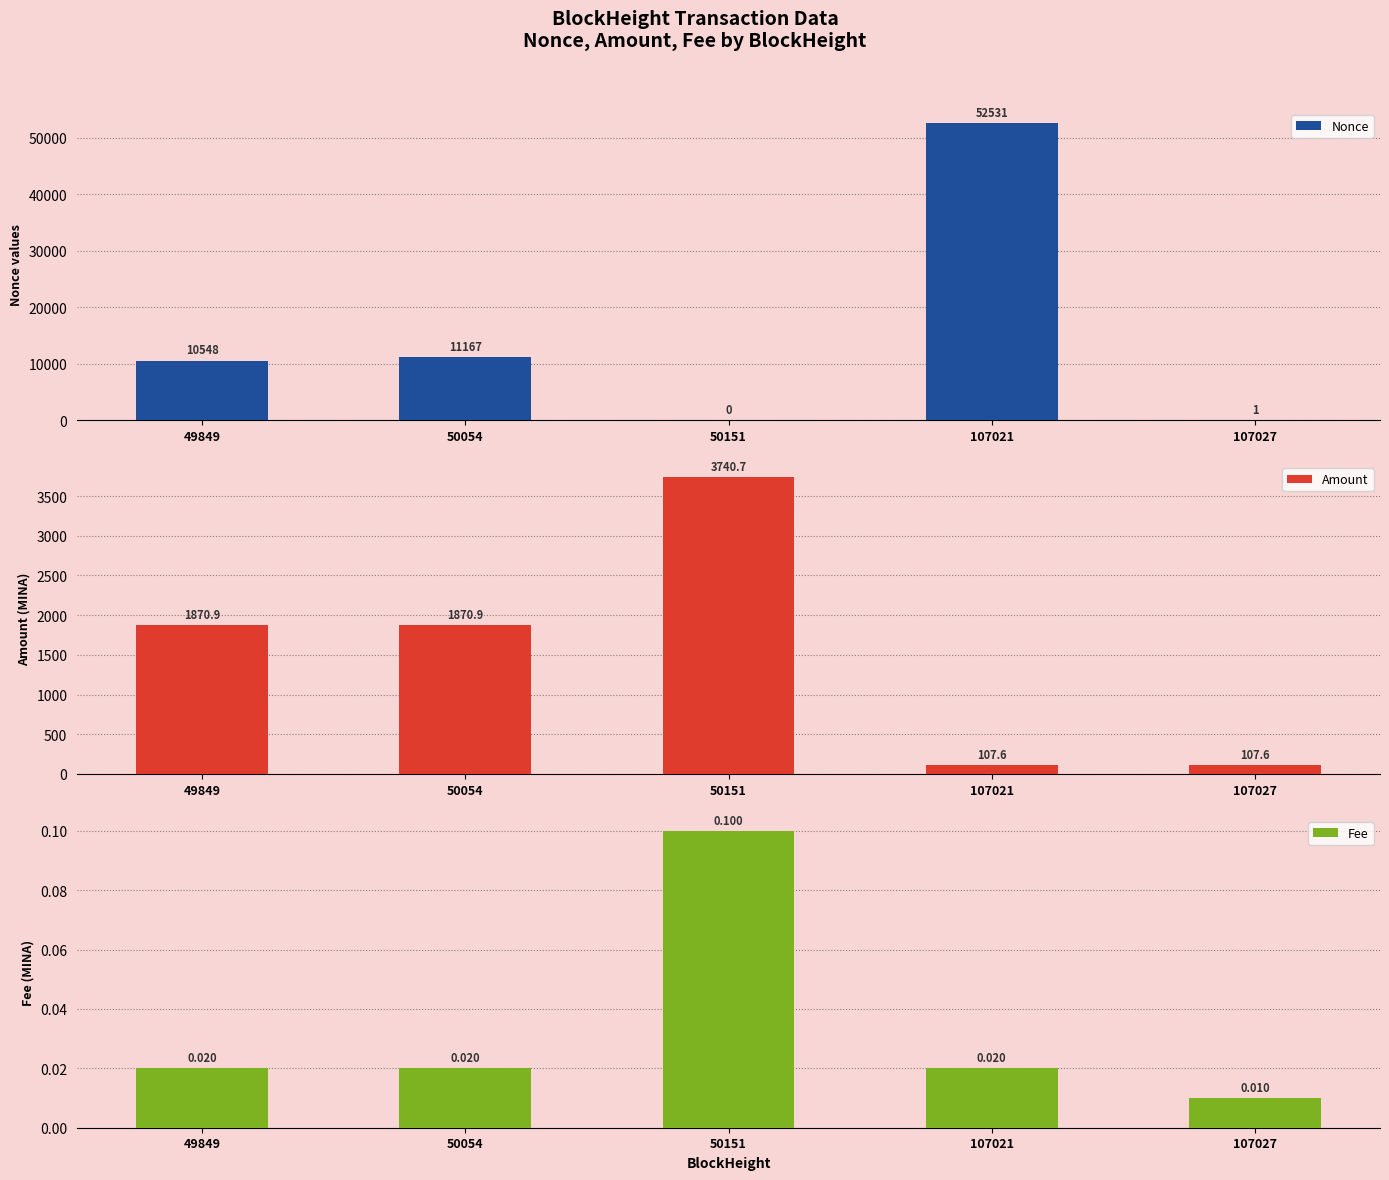

How many values in the Amount series exceed 1870?

3